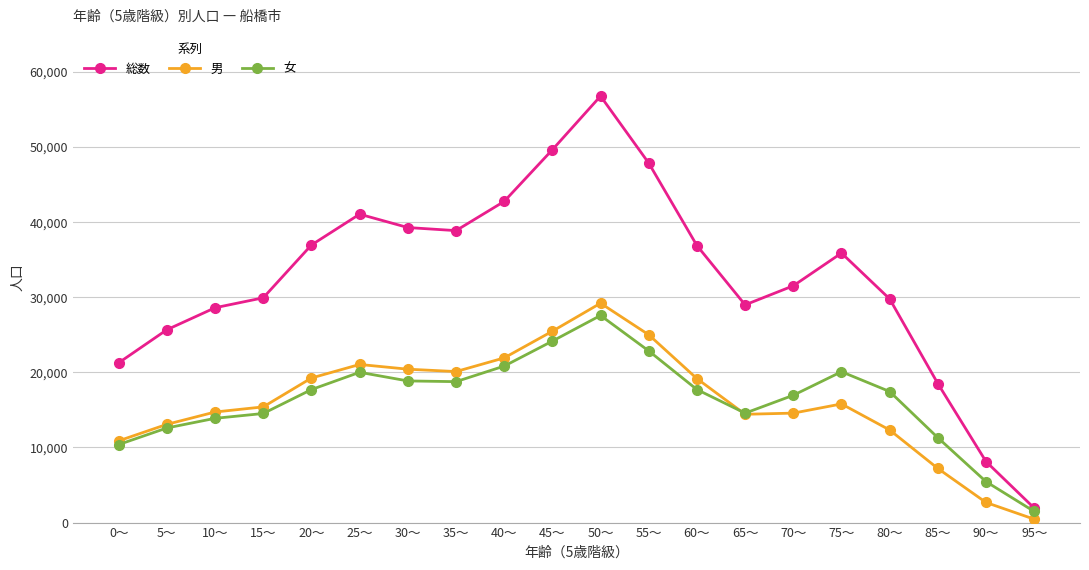

What is the label of the 6th point from the left?

25～